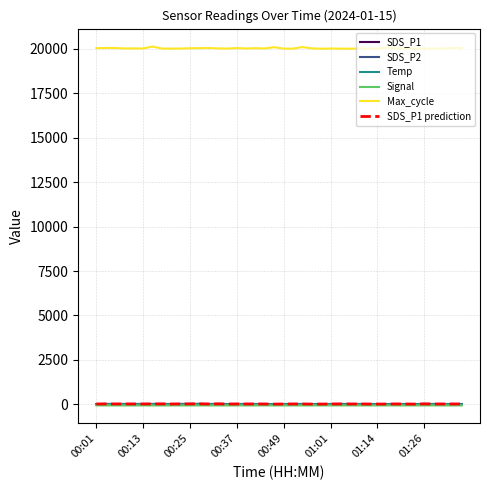

Does the chart display data point markers on the line(s)?

No